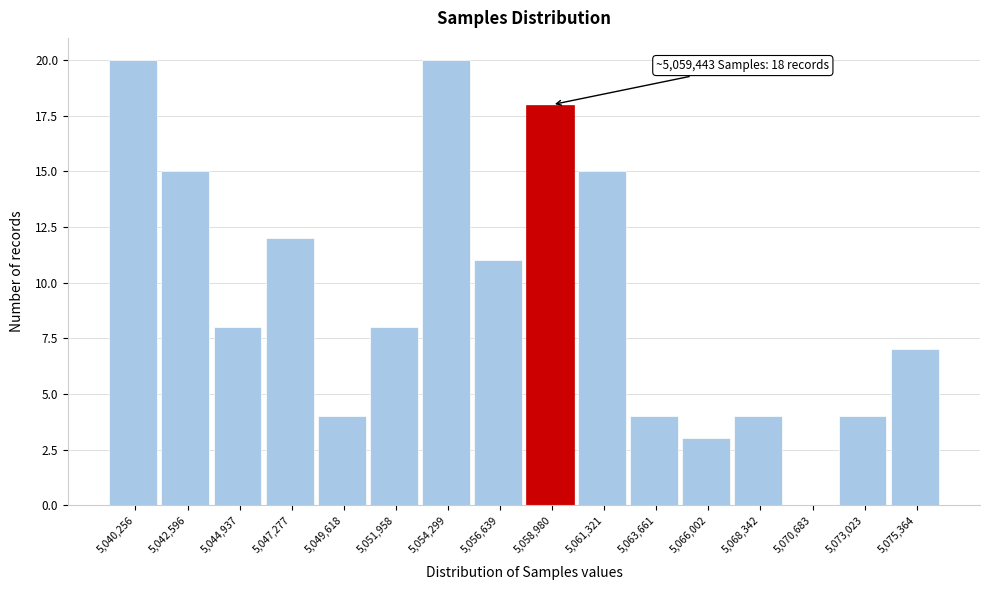

Reading right to left, what are all the values shown in this chart?

5,075,364=7	5,073,023=4	5,070,683=0	5,068,342=4	5,066,002=3	5,063,661=4	5,061,321=15	5,058,980=18	5,056,639=11	5,054,299=20	5,051,958=8	5,049,618=4	5,047,277=12	5,044,937=8	5,042,596=15	5,040,256=20